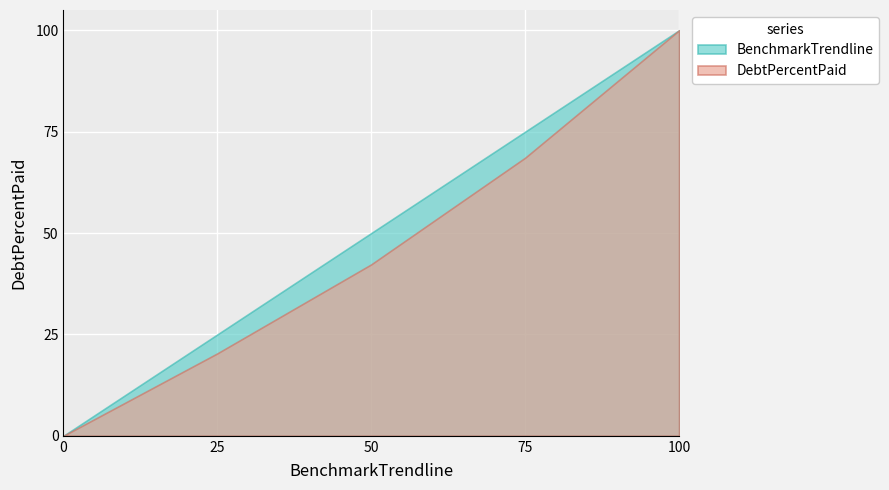

Reading right to left, transcribe all the data shown in this chart.

DebtPercentPaid: 100.0	68.6	42.3	20.3	0.0
BenchmarkTrendline: 100.0	75.0	50.0	25.0	0.0